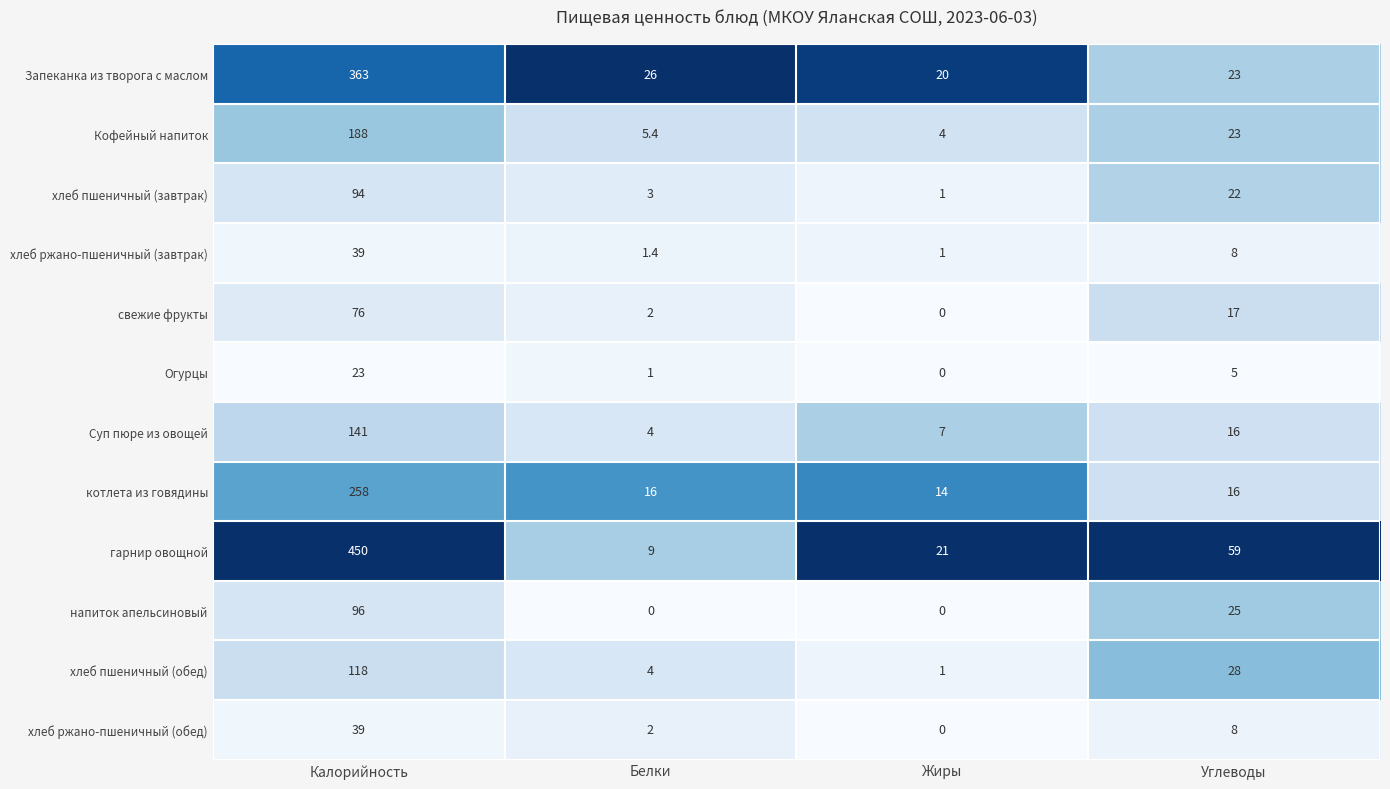

The напиток апельсиновый series shows 25.0 at Углеводы. True or false?

True